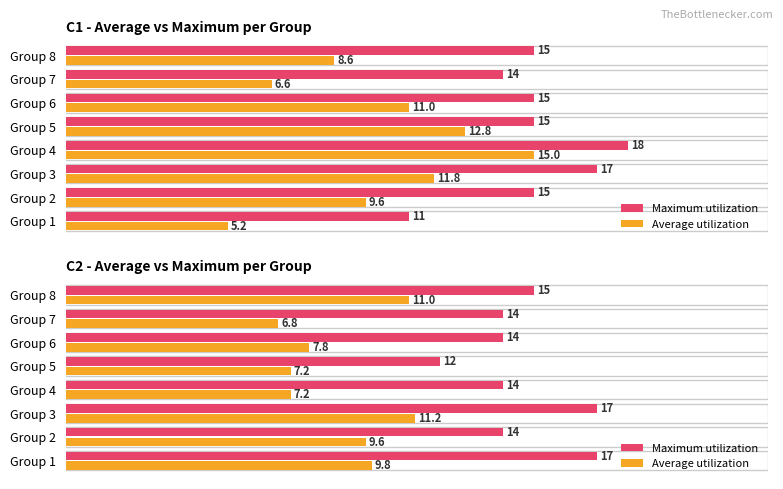

List the series in order of their peak value, lowest first.

Average utilization, Maximum utilization